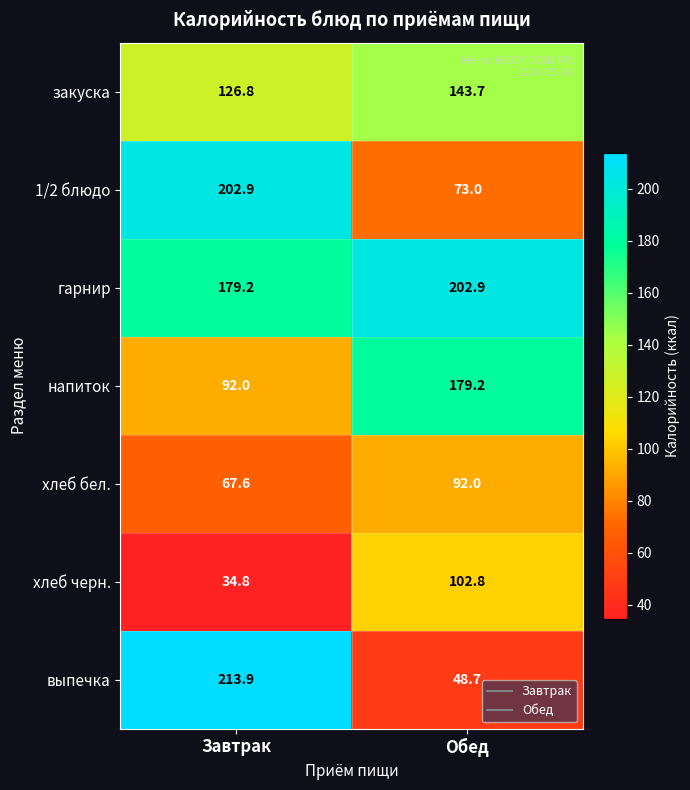

Which category has the highest value in the хлеб черн. series?

Обед